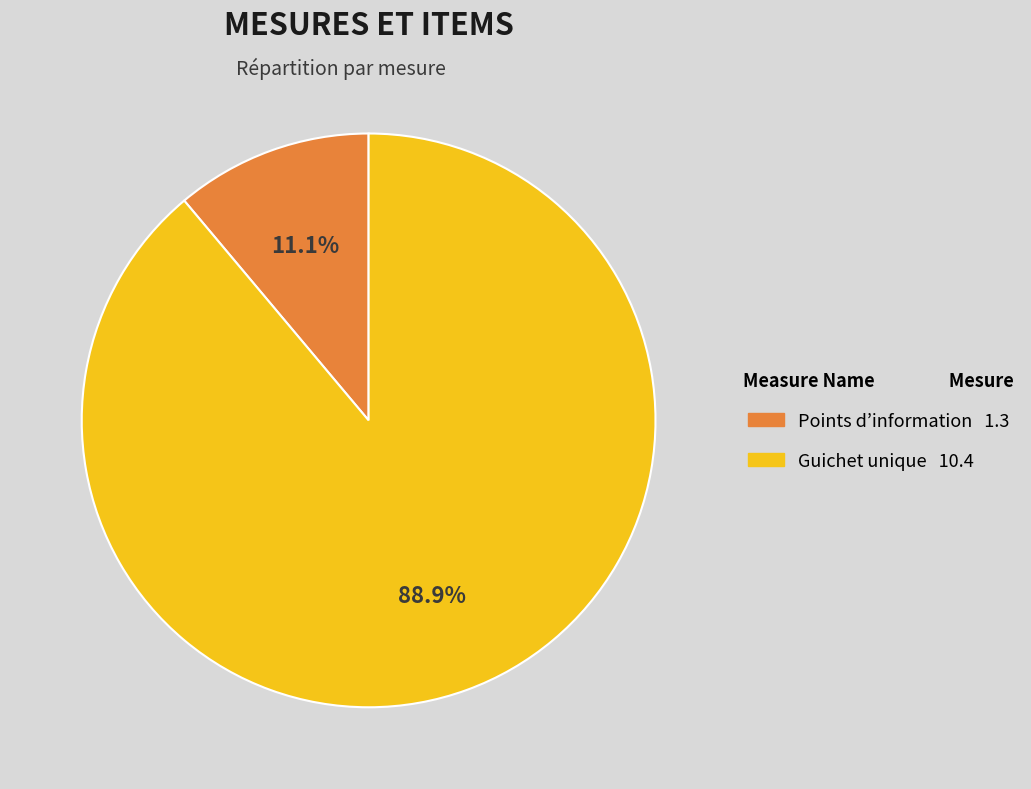

Is there a majority slice in this chart?

Yes